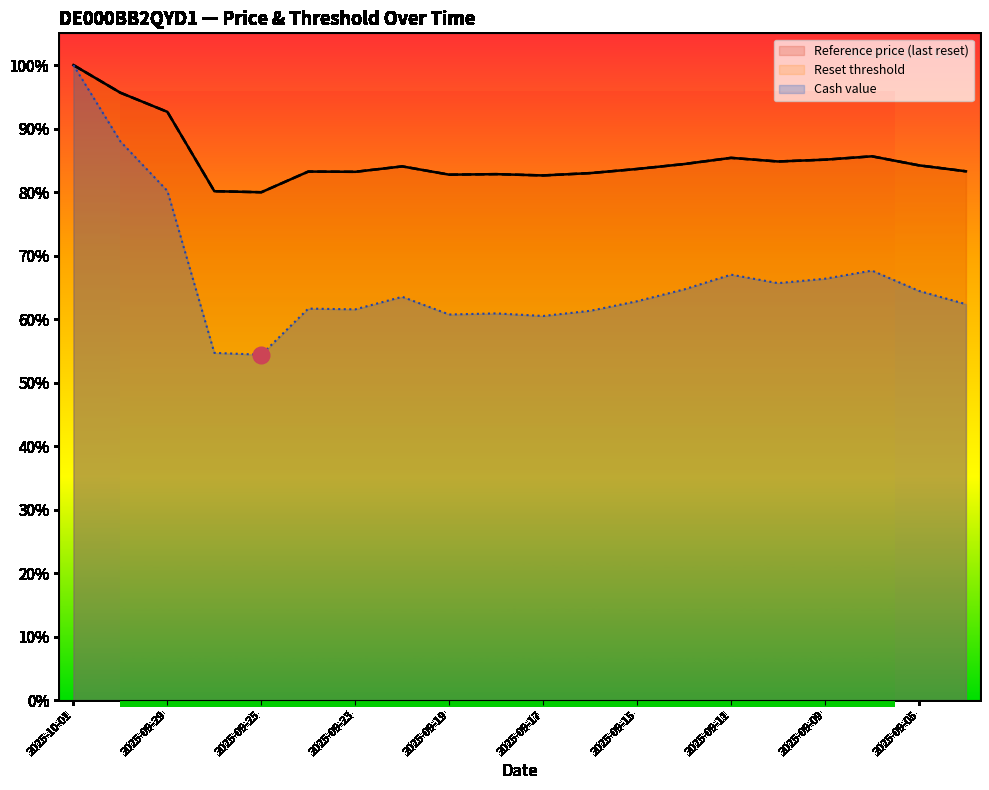

True or false: Reference price and Reset threshold cross at least once.

False